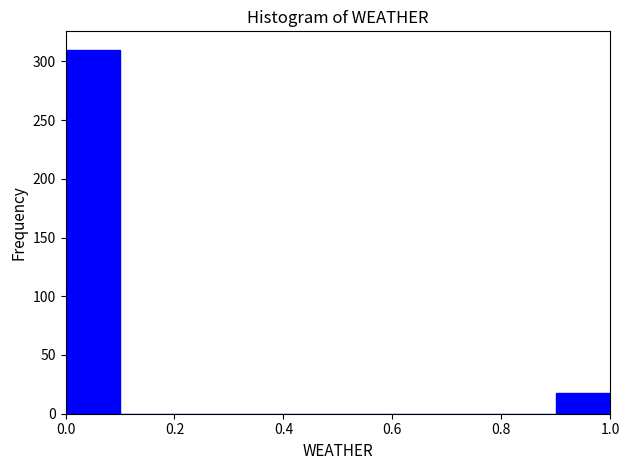

How tall is the bar that spans 0.0 to 0.1 on the x-axis? The values are not printed on the chart, so give them approximately, as read against the axis.

310